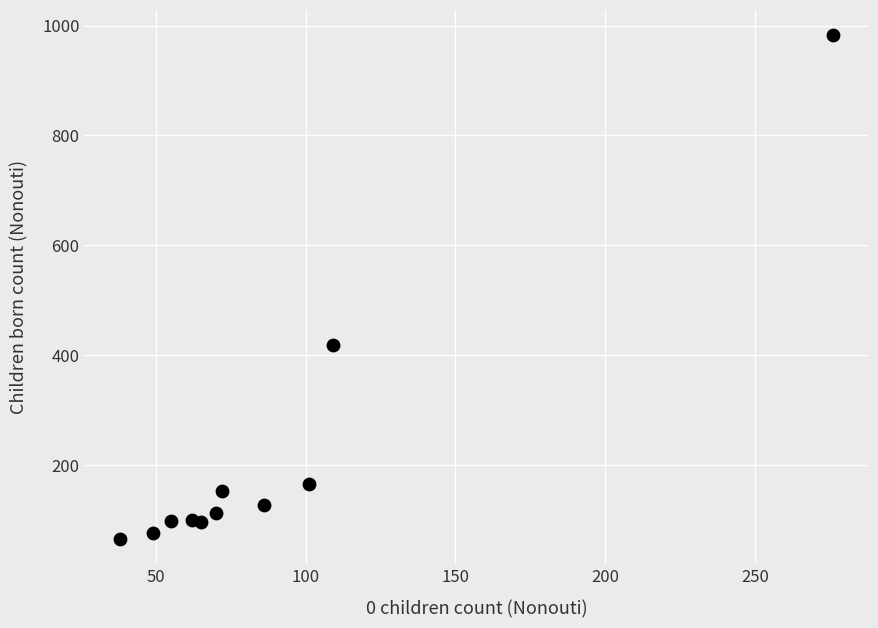

What is the range of X values (max minus min)?

238